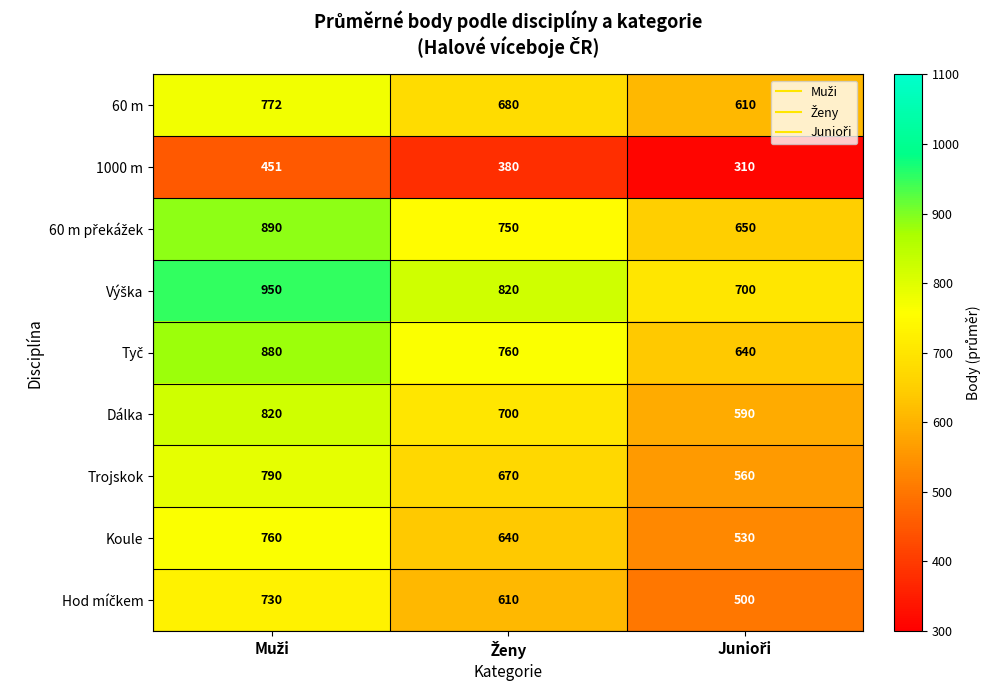

What is the sum of all Trojskok values?

2020